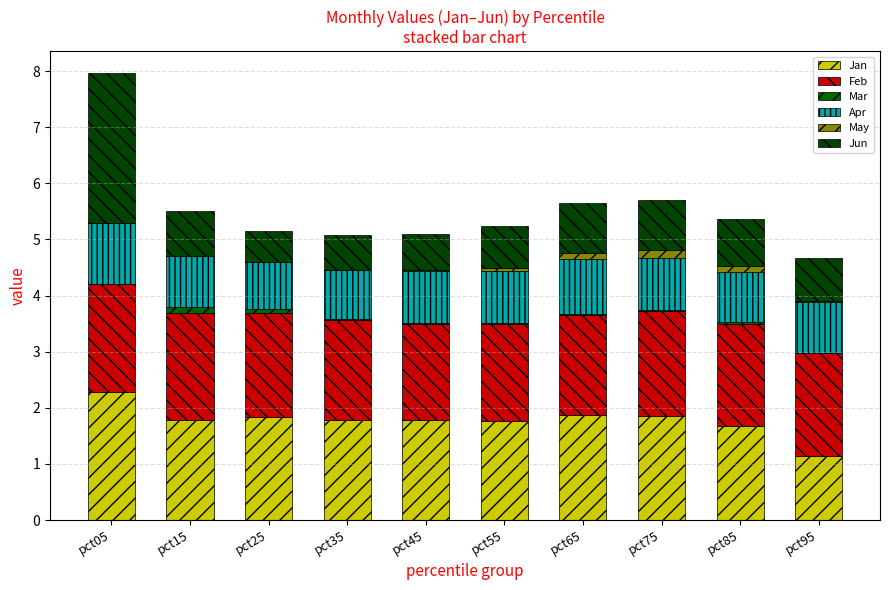

Is it true that Feb equals 1.9 at pct75?

True